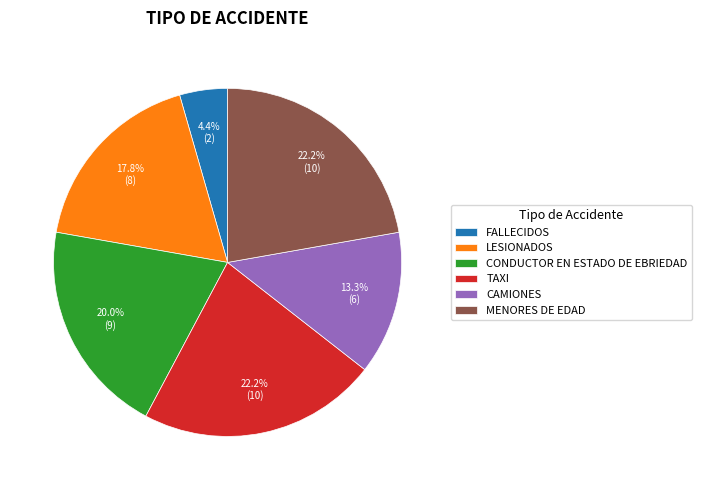

Count the number of slices in the pie.

6